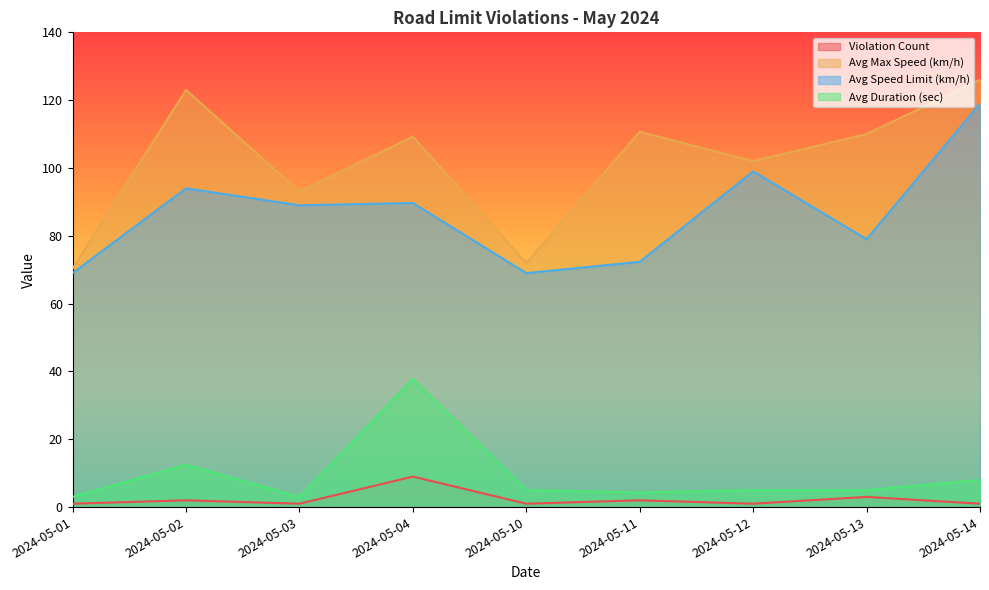

The Violation Count series shows 1.0 at 2024-05-12. True or false?

True